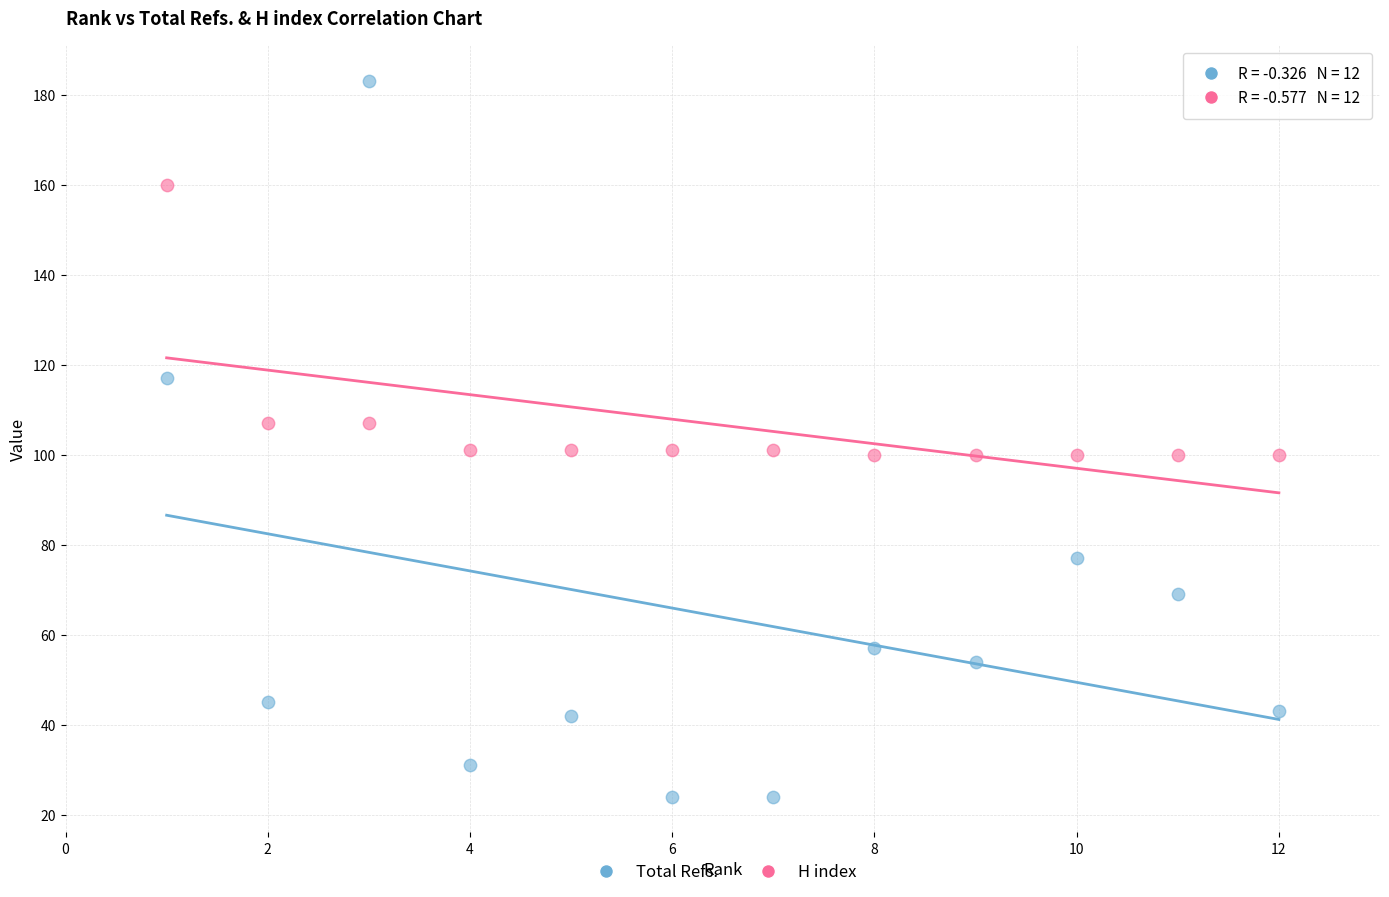

What are all the series names shown in the legend?

Total Refs., H index